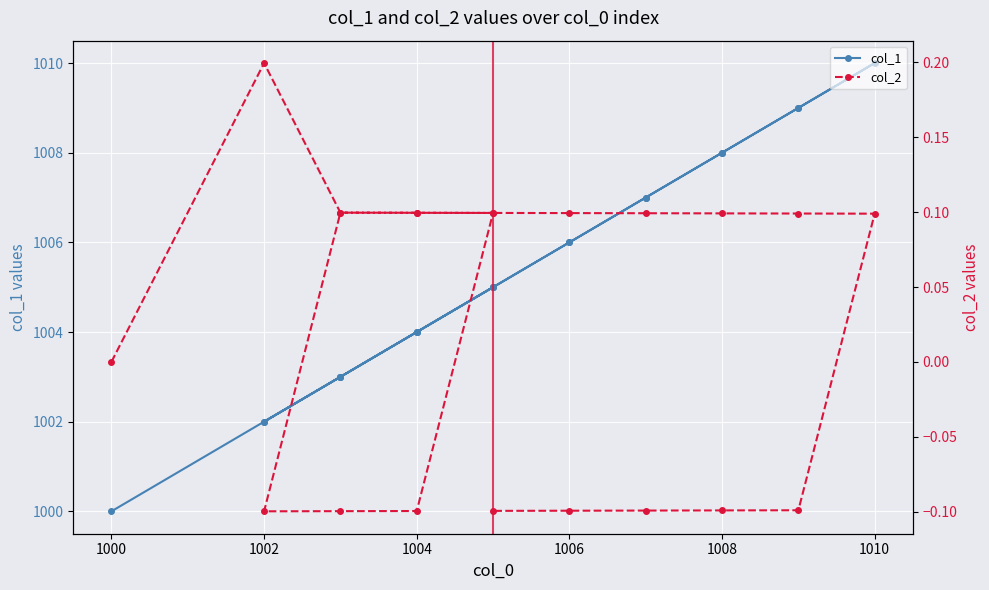

True or false: col_2 and col_1 intersect in this chart.

False